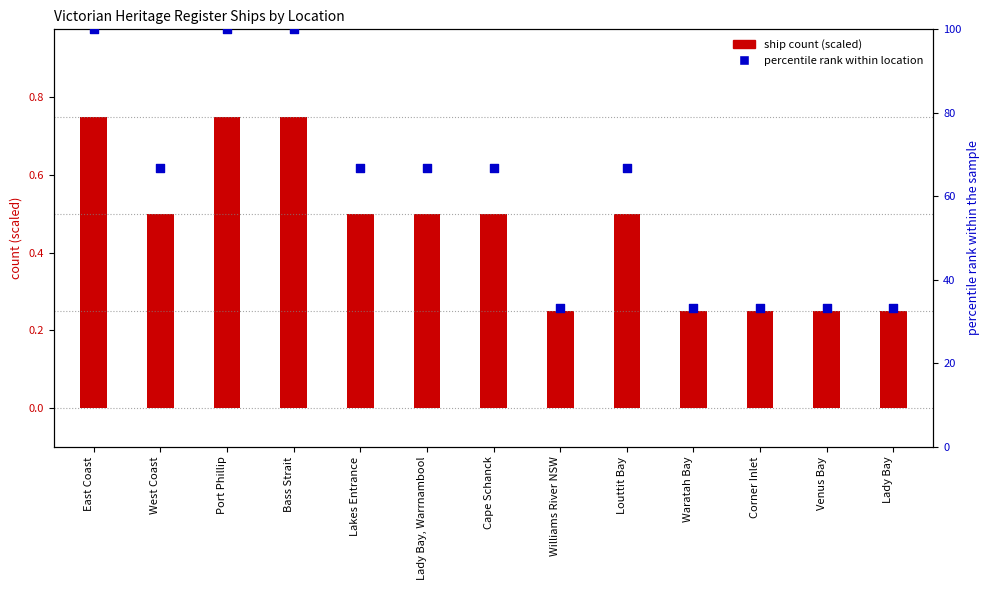

Is the value of percentile rank within location at East Coast greater than the value of ship count (scaled) at Williams River NSW?

Yes